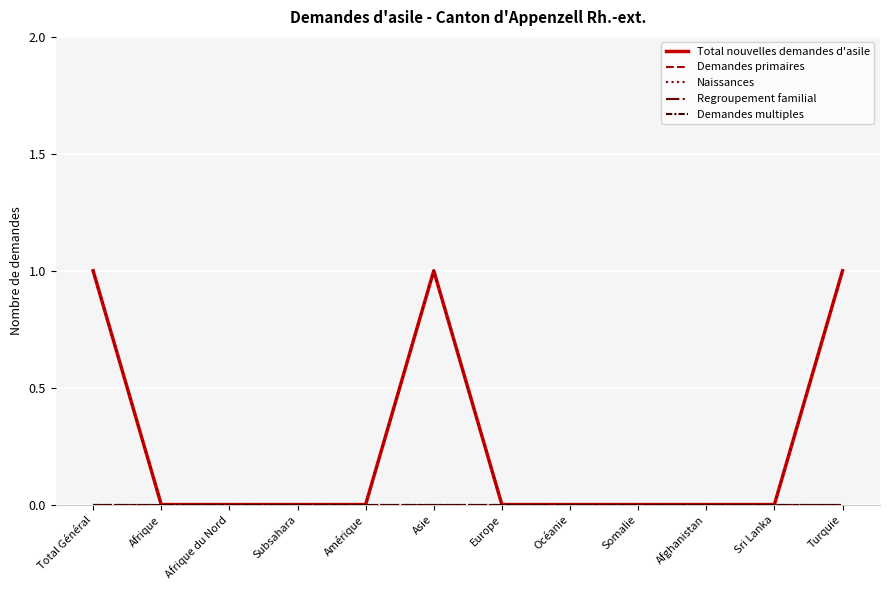

At which category does Naissances reach its first local peak?

Asie